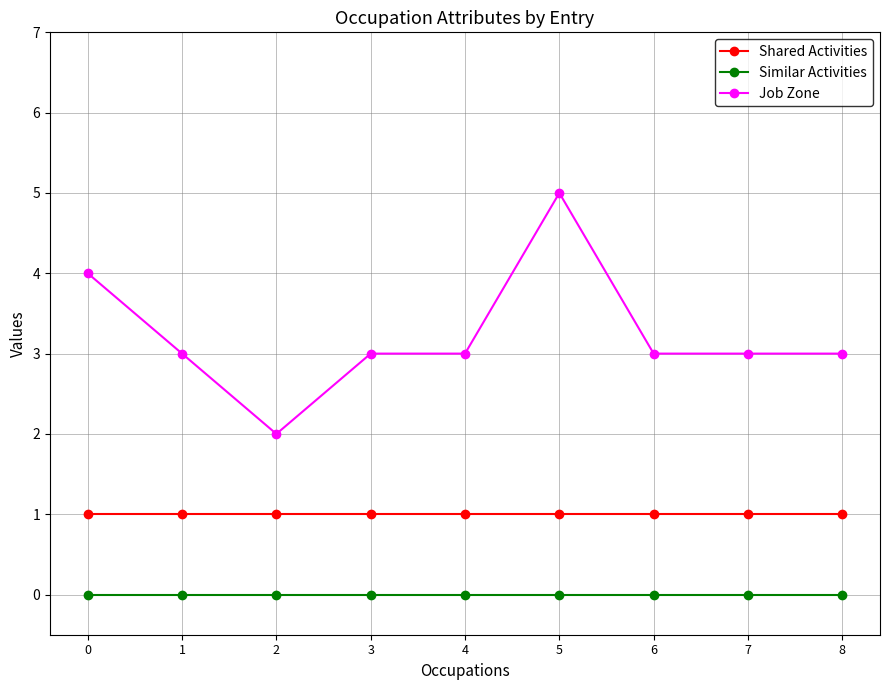

List the series in order of their peak value, lowest first.

Similar Activities, Shared Activities, Job Zone